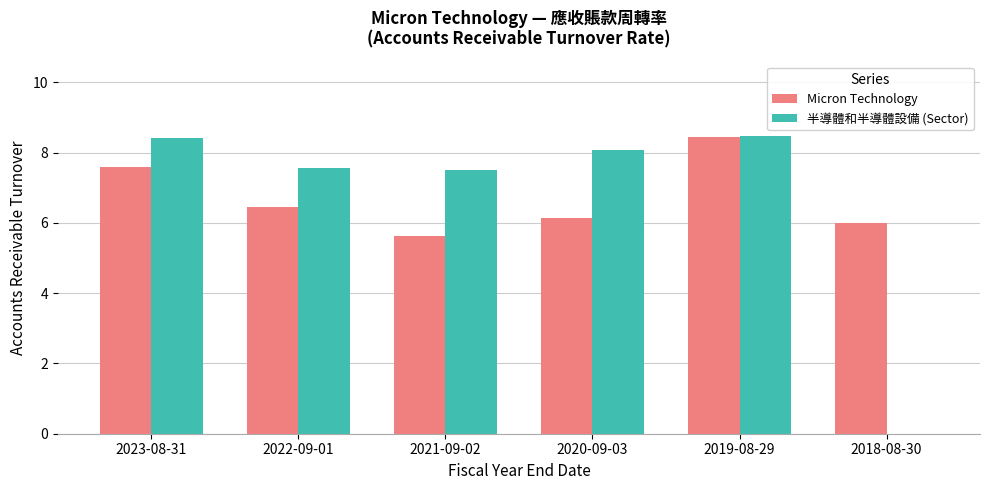

Is it true that Micron Technology equals 3.2 at 2019-08-29?

False